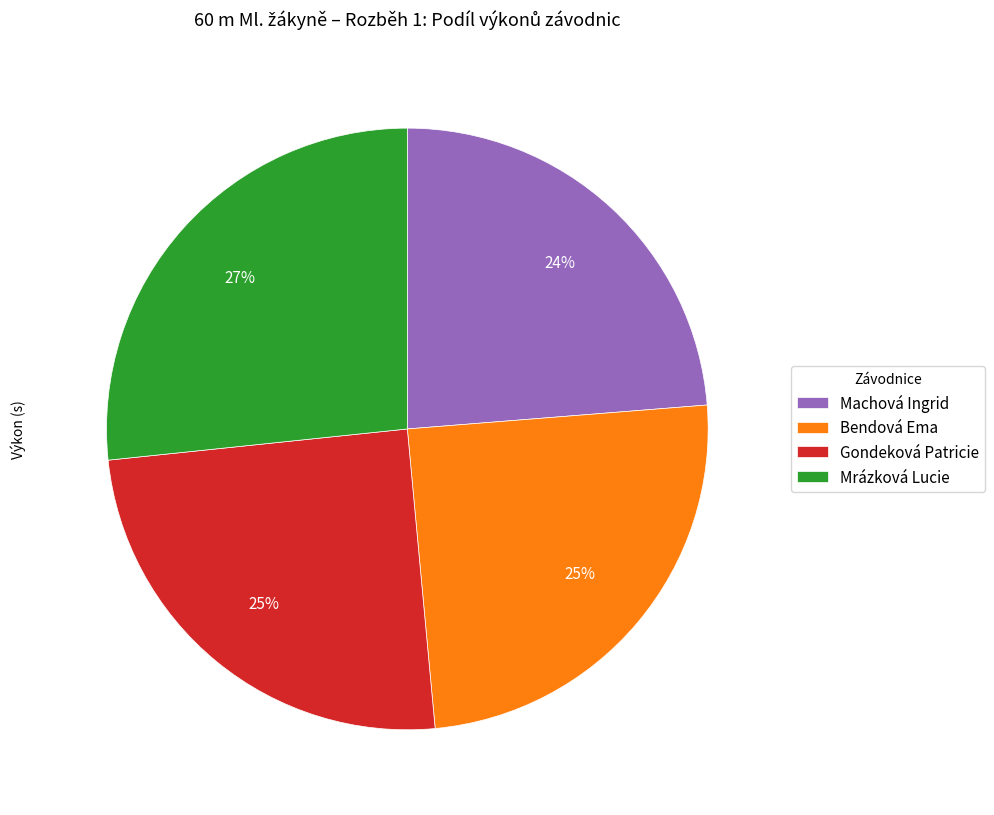

The Bendová Ema slice represents 25% of the pie. True or false?

True